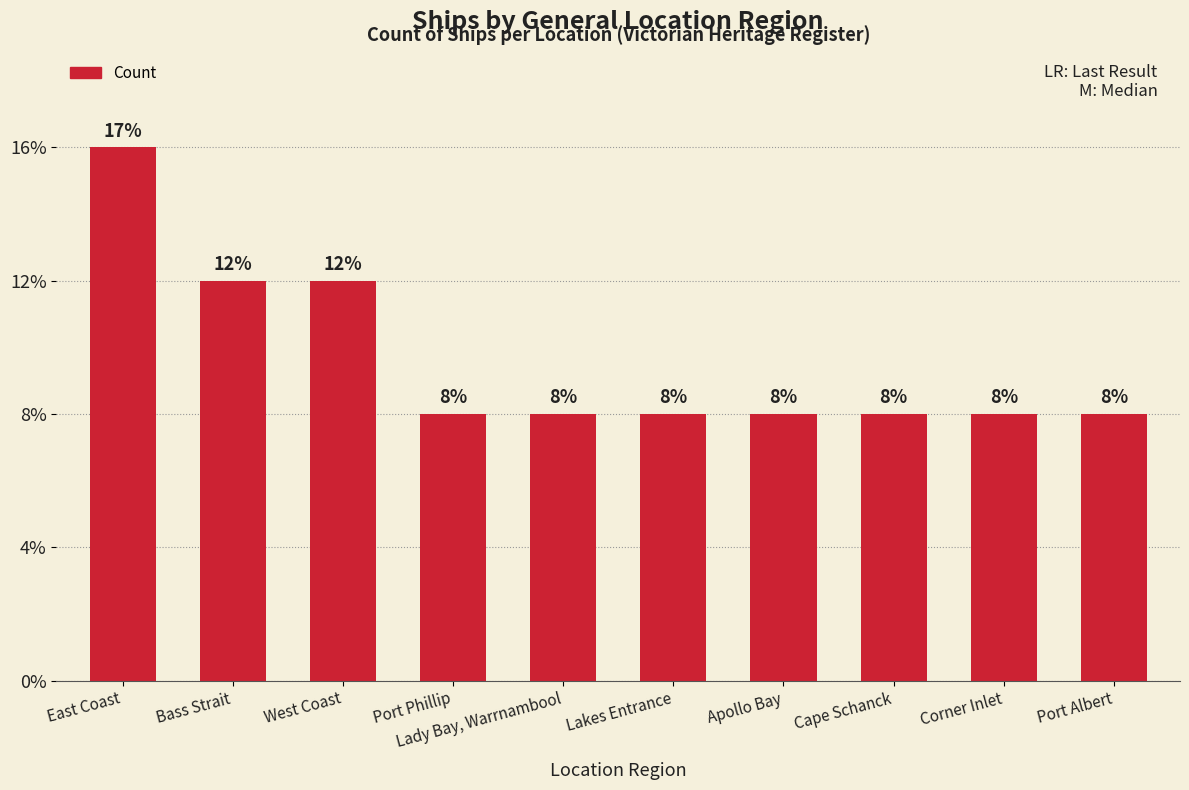

Reading left to right, list all the values displayed in this chart.

East Coast=4	Bass Strait=3	West Coast=3	Port Phillip=2	Lady Bay, Warrnambool=2	Lakes Entrance=2	Apollo Bay=2	Cape Schanck=2	Corner Inlet=2	Port Albert=2